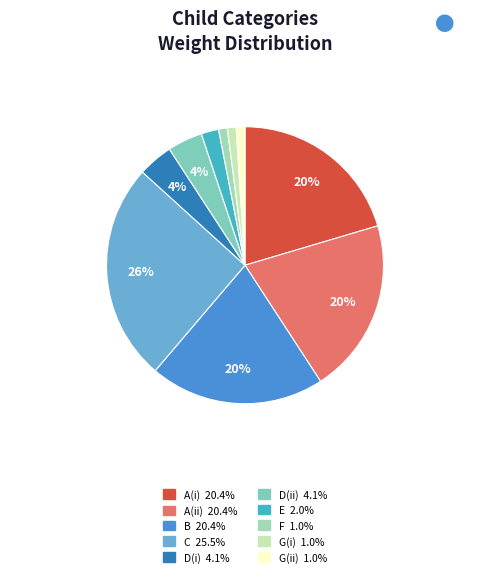

Count the number of slices in the pie.

10